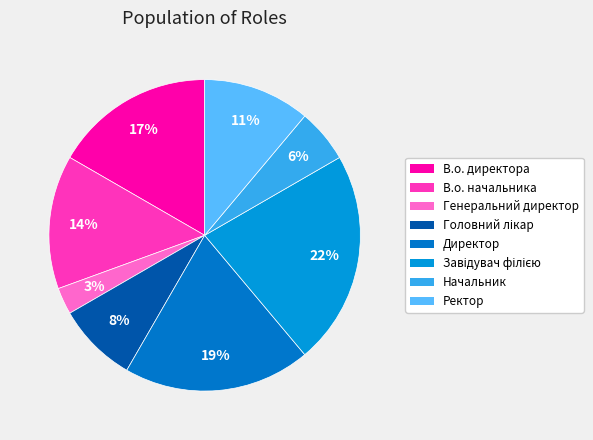

Is it true that В.о. начальника is 14% of the pie?

True